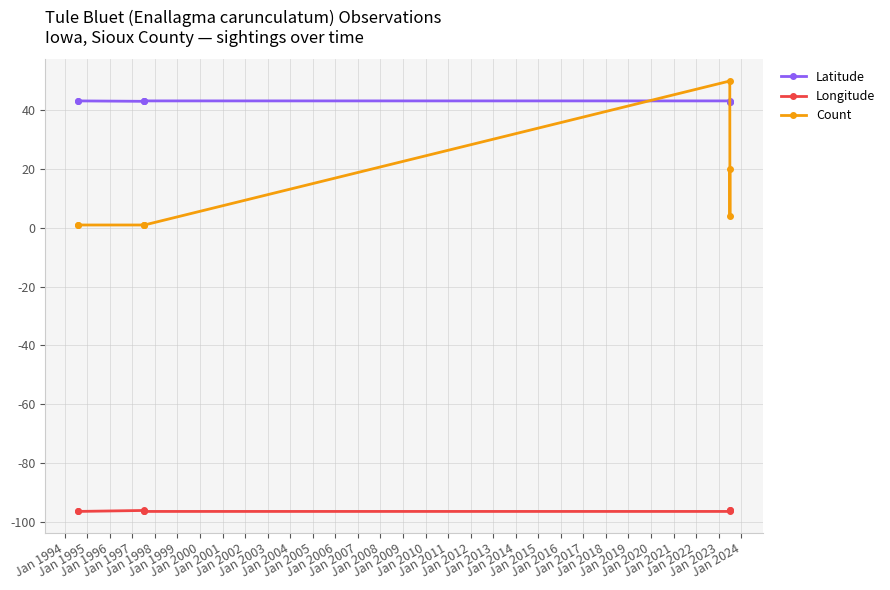

What is the difference between the second highest and second lowest values in the Longitude series?

0.4